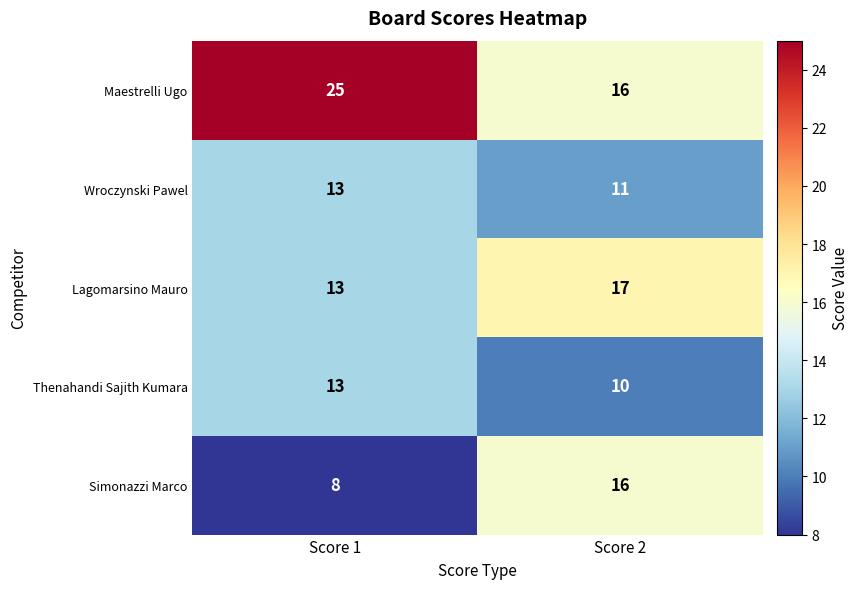

How many categories are shown in the chart?

2